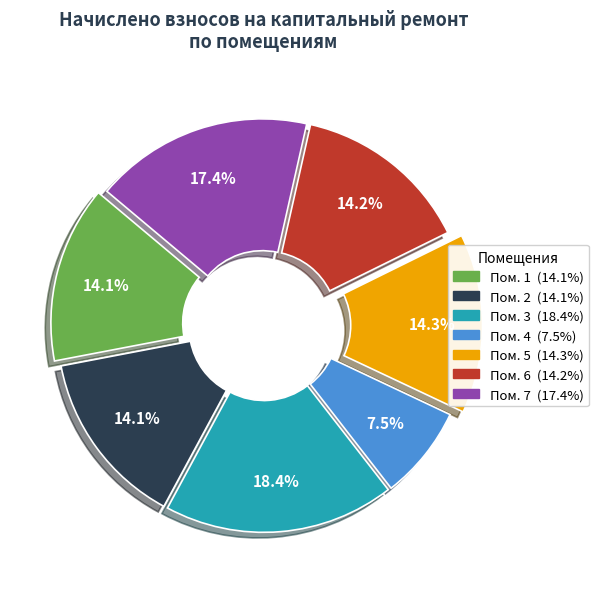

Is there any slice that represents more than half of the pie?

No